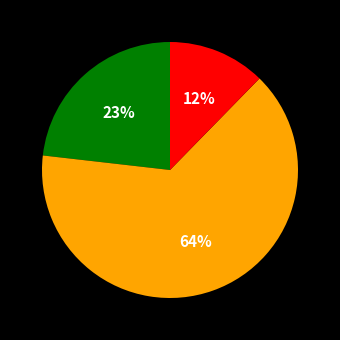

Is there any slice that represents more than half of the pie?

Yes